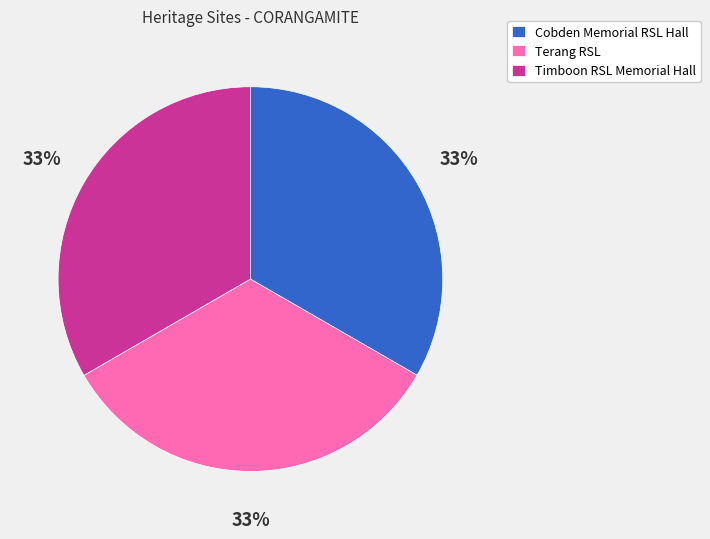

What is the ratio of the value at Timboon RSL Memorial Hall to the value at Cobden Memorial RSL Hall?

1.0